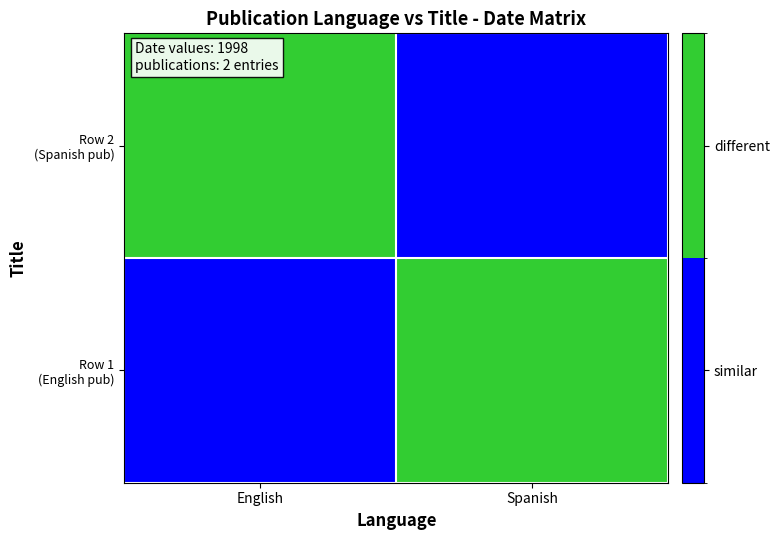

At which category is the sum across all series the highest?

English